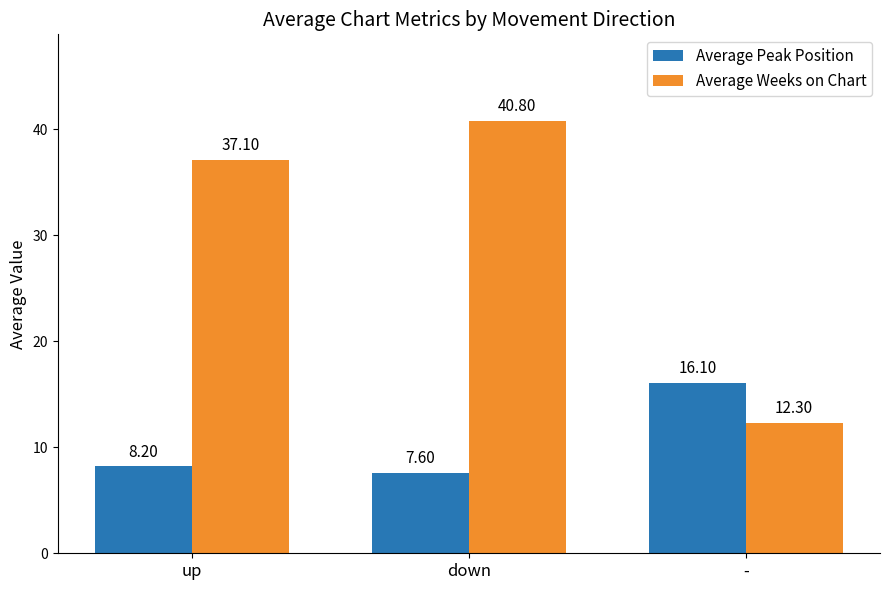

At which label does Average Weeks on Chart reach its peak?

down